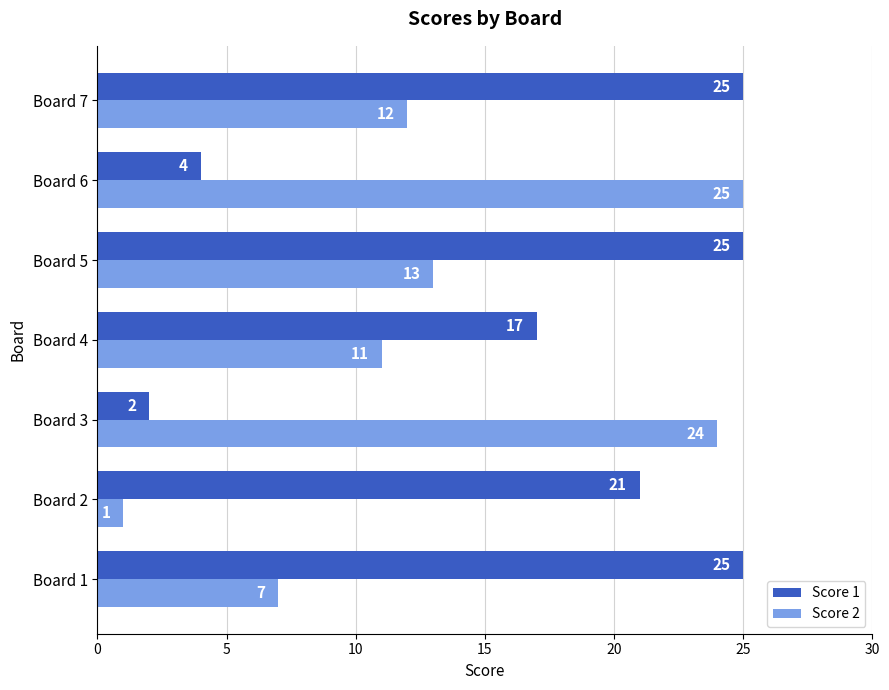

Is it true that Score 2 equals 10 at Board 1?

False